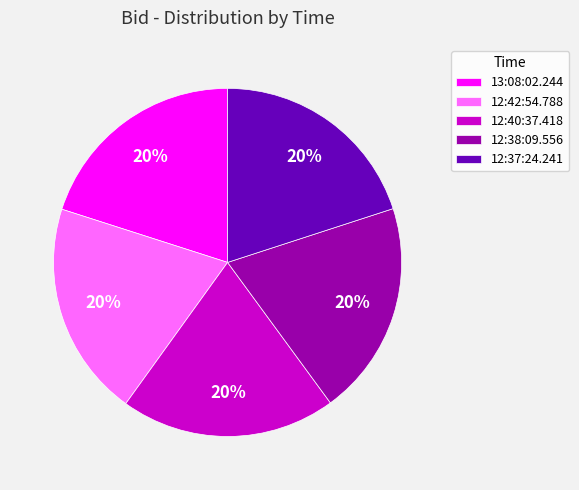

How many segments does this pie chart have?

5